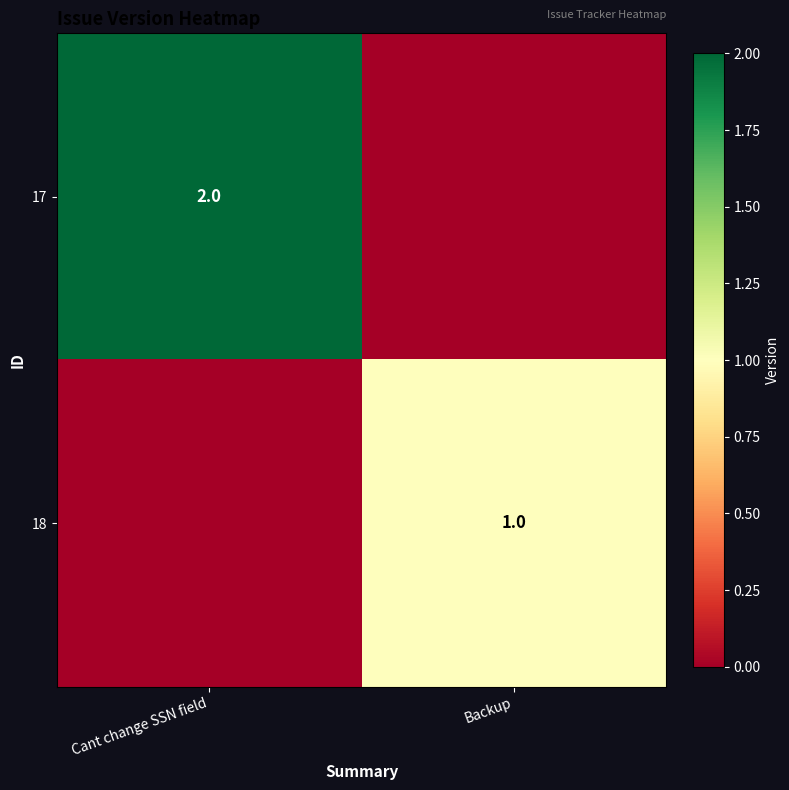

True or false: 18 has a value of 1 at Backup.

True